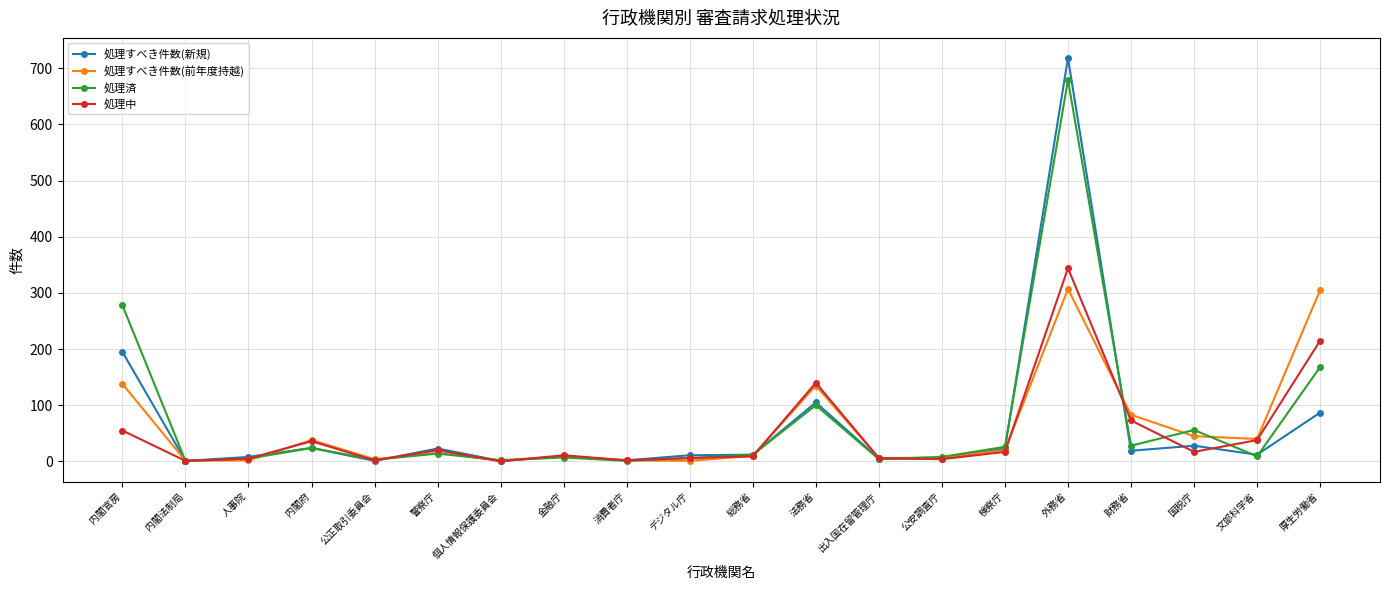

Which series has the widest spread of values?

処理すべき件数(新規)